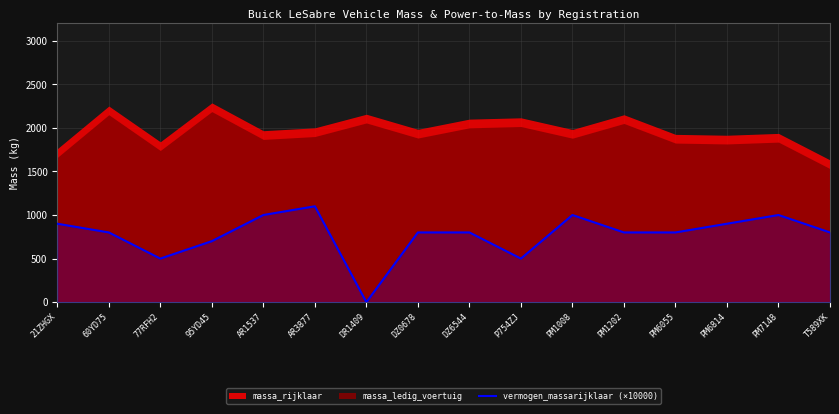

Which category has the highest value in the vermogen_massarijklaar (×10000) series?

AR3877